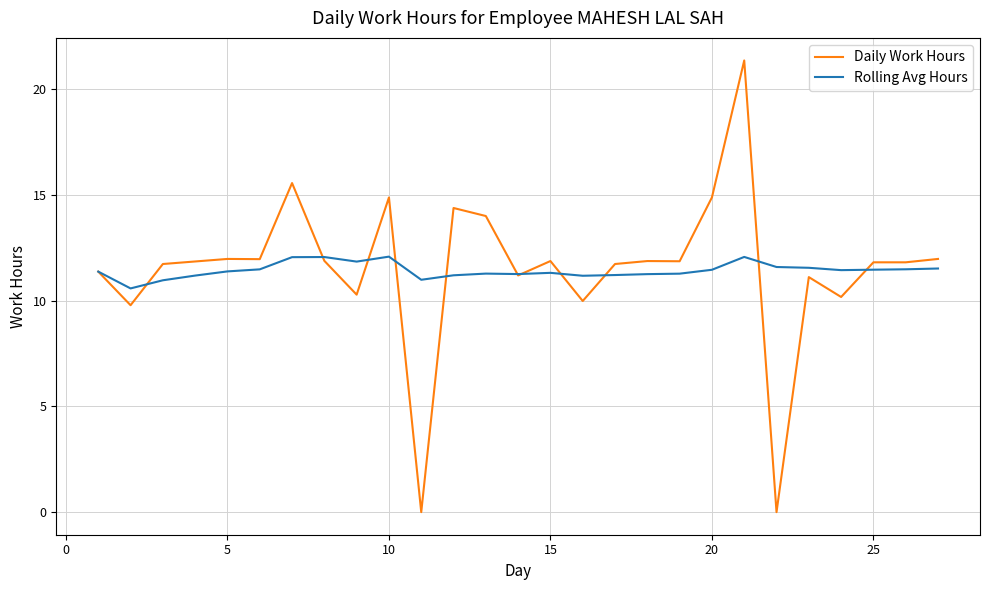

Rank the series by their maximum value, from lowest to highest.

Rolling Avg Hours, Daily Work Hours